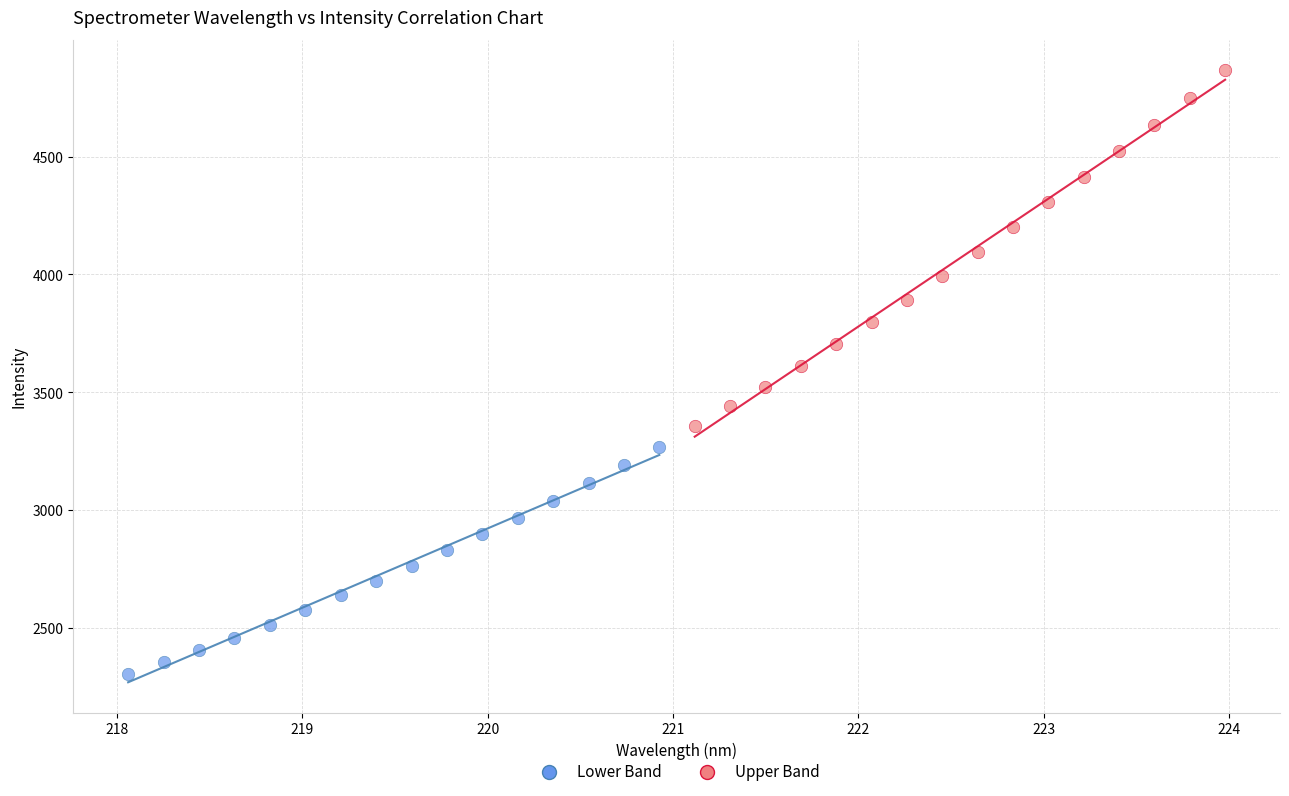

Which series has the largest Y range (max minus min)?

Upper Band